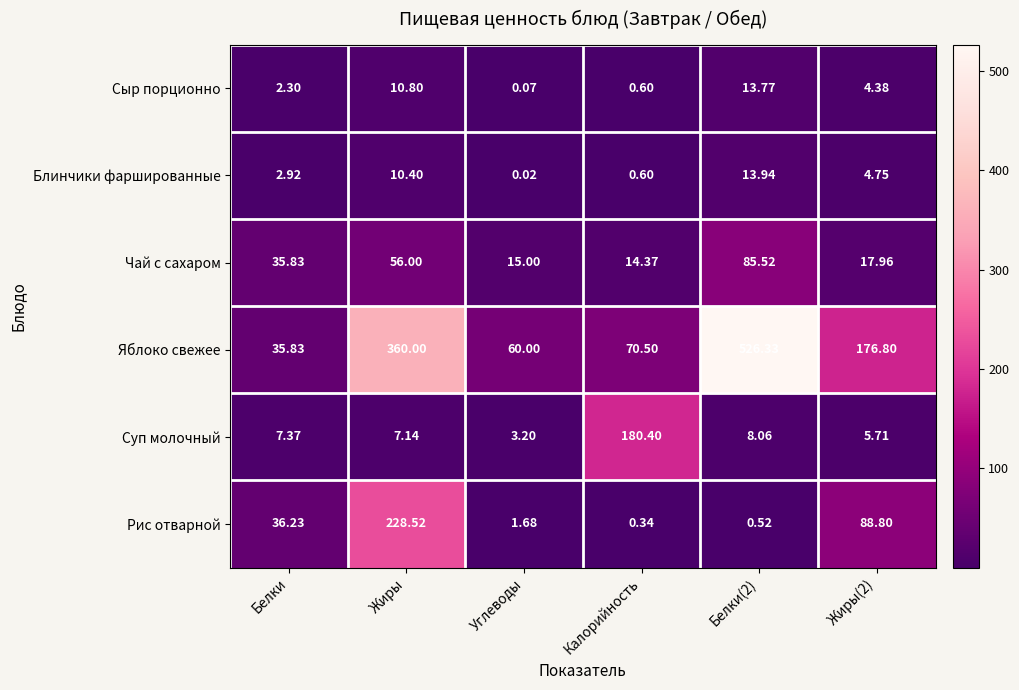

How many data points in Блинчики фаршированные are less than 4?

3